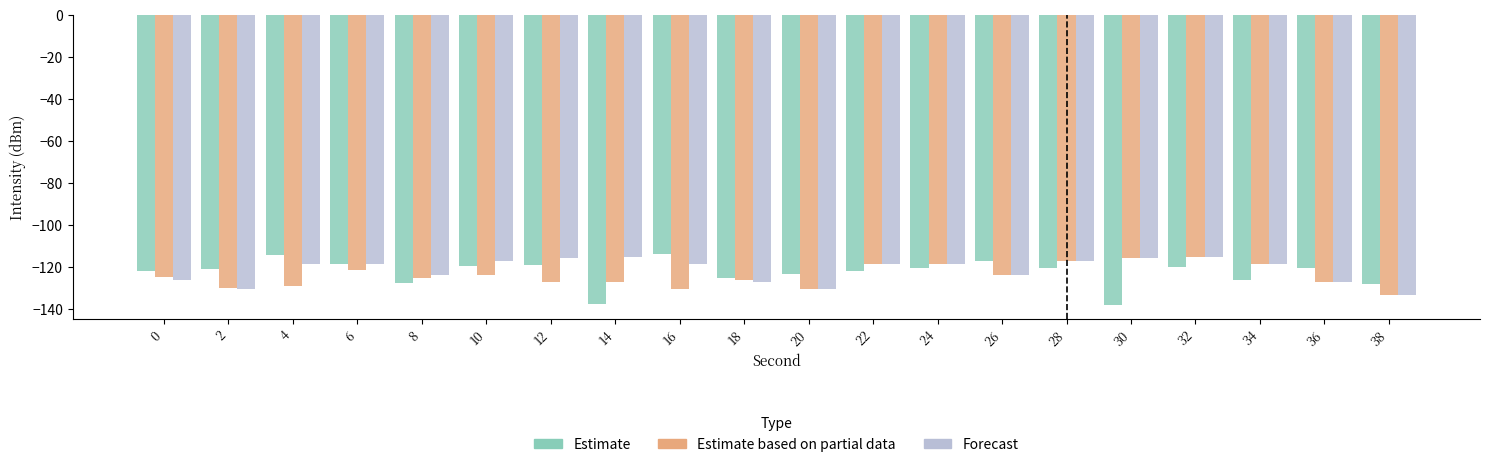

The value of Forecast at 18 is -127.2. True or false?

True